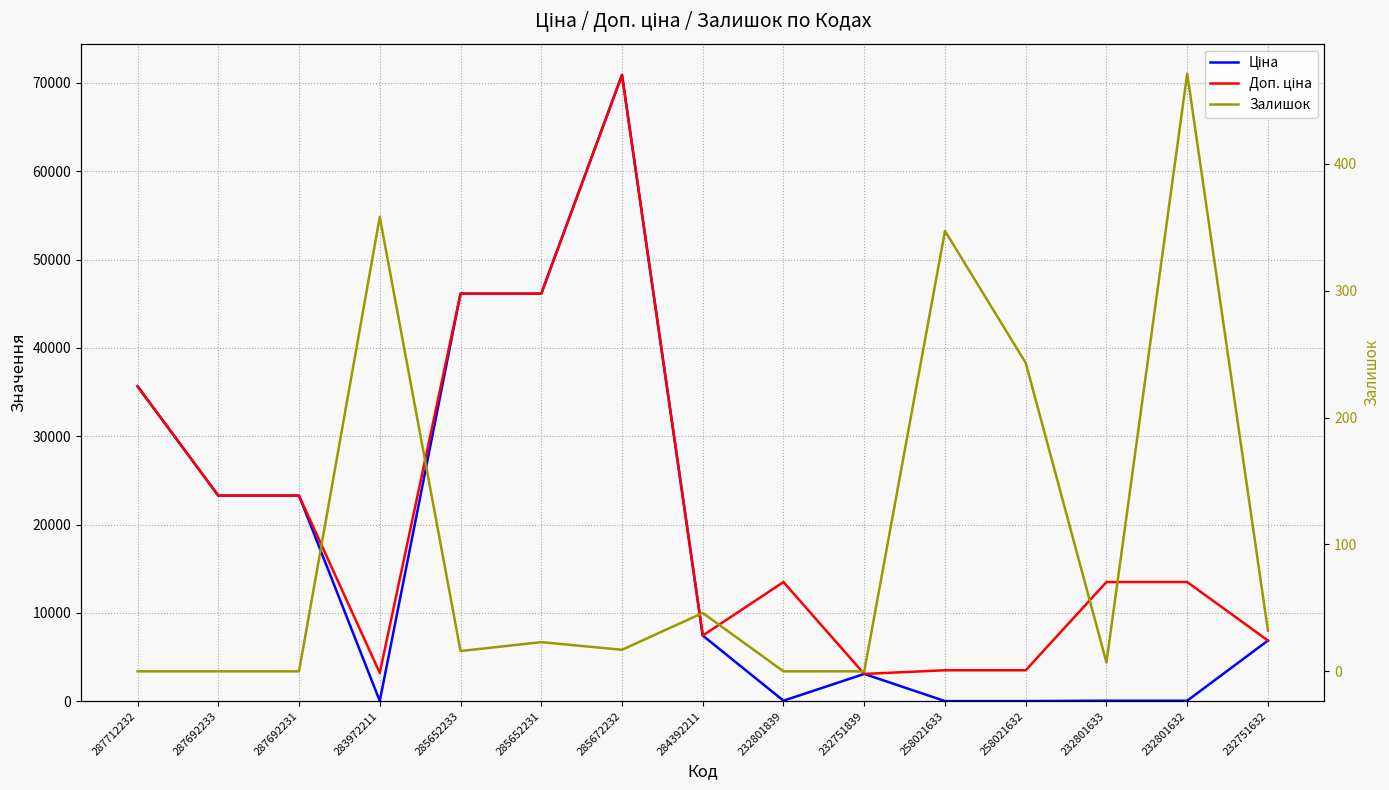

True or false: Доп. ціна has more than 0 points higher than both neighbors.

True